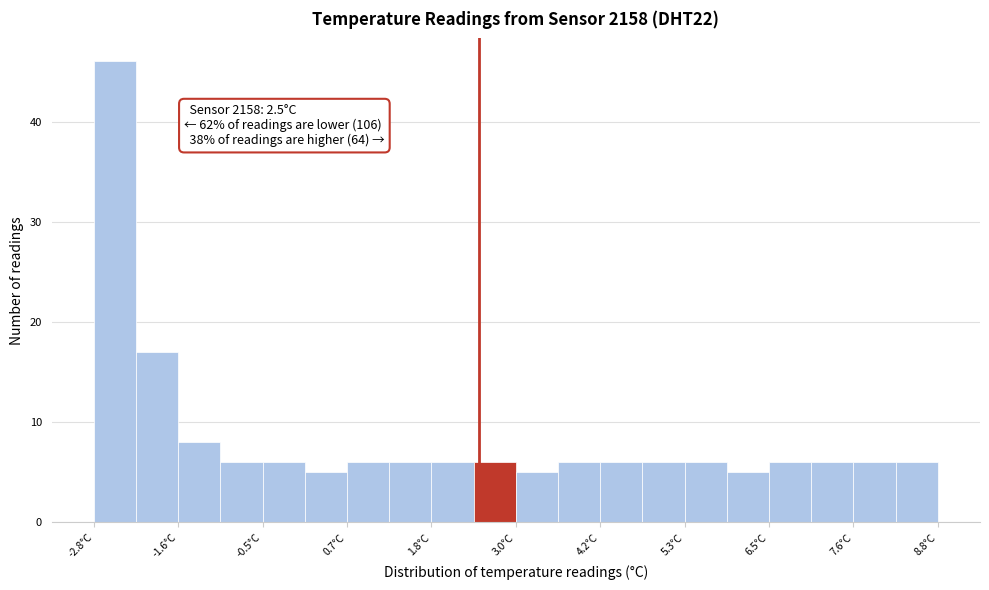

Around what value on the x-axis is the tallest bar? Give the approximate position of its centre, as read against the axis.

-2.6